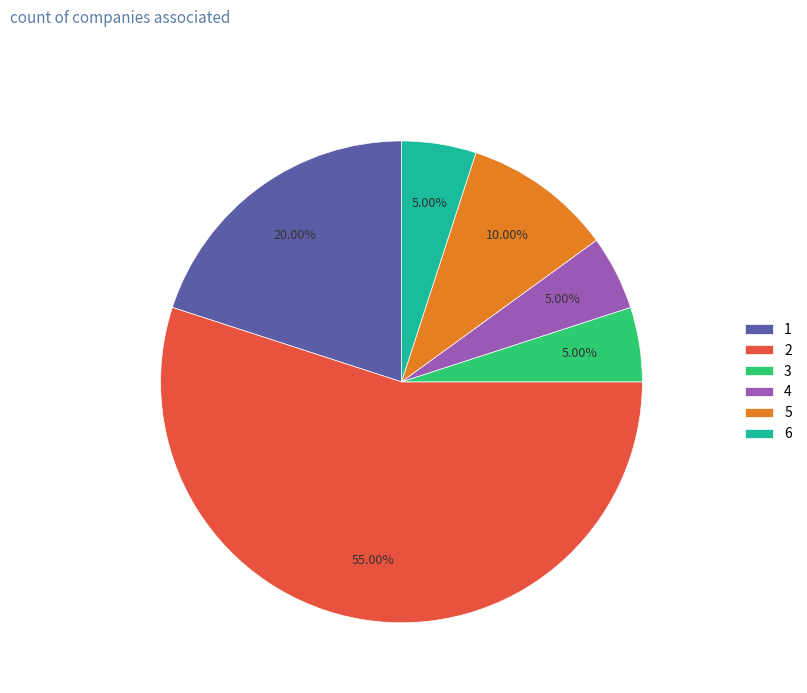

What is the ratio of the value at 2 to the value at 6?

11.0